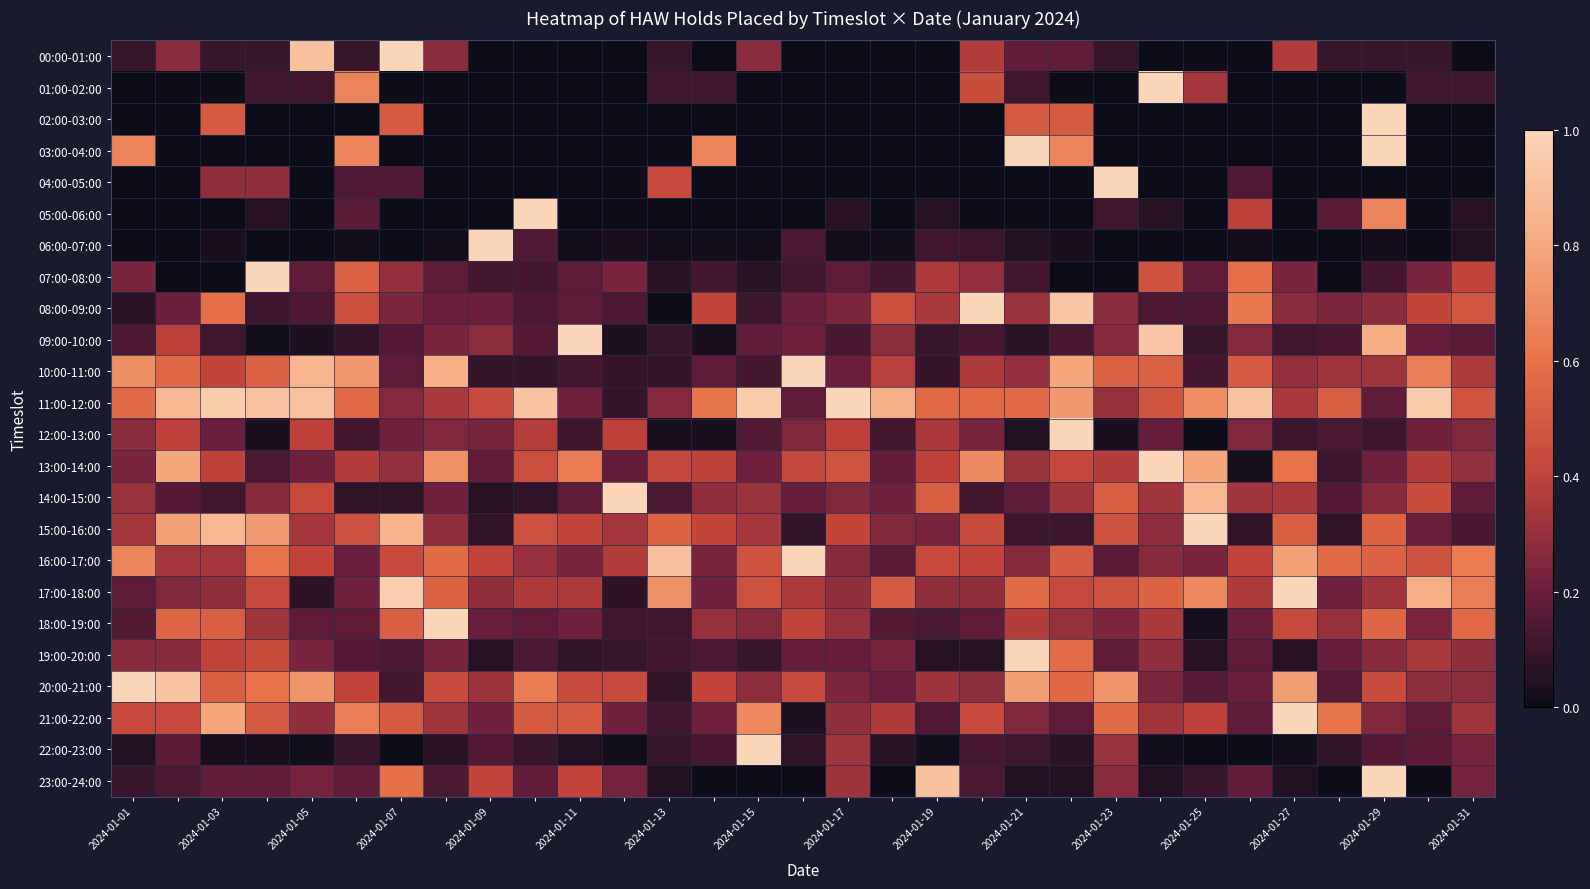

At how many categories does at least one series exceed 0?

31